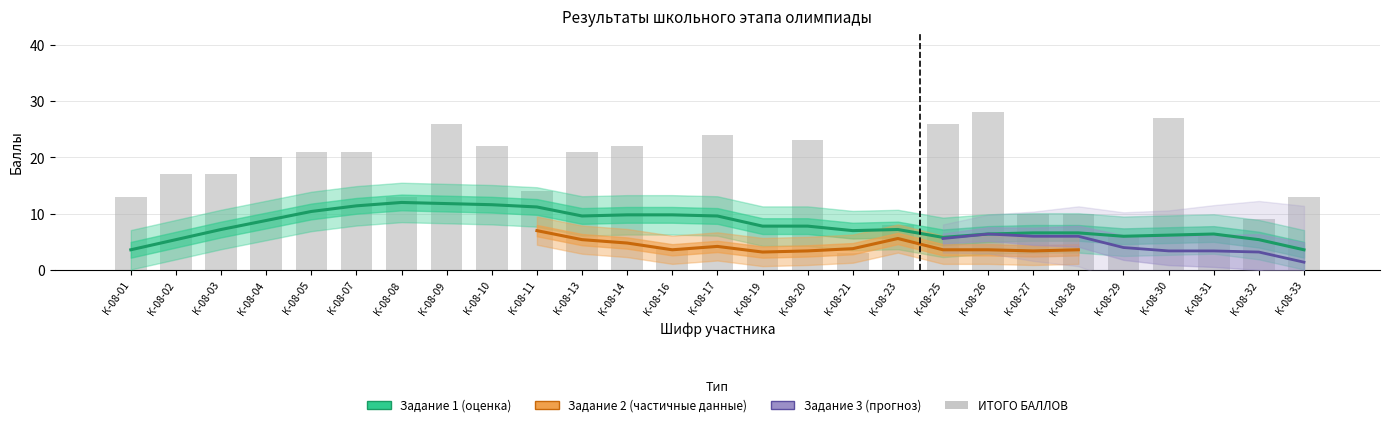

Which has a higher value, К-08-02 or К-08-21?

К-08-02